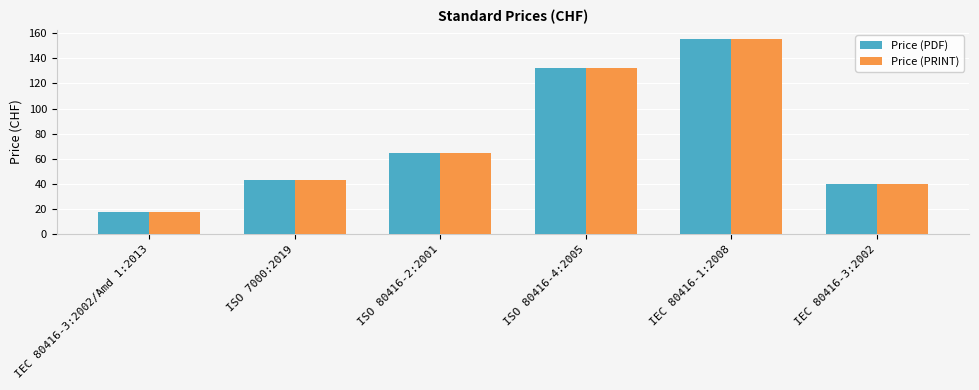

What is the value of the Price (PDF) bar at the 2nd from the left?

43